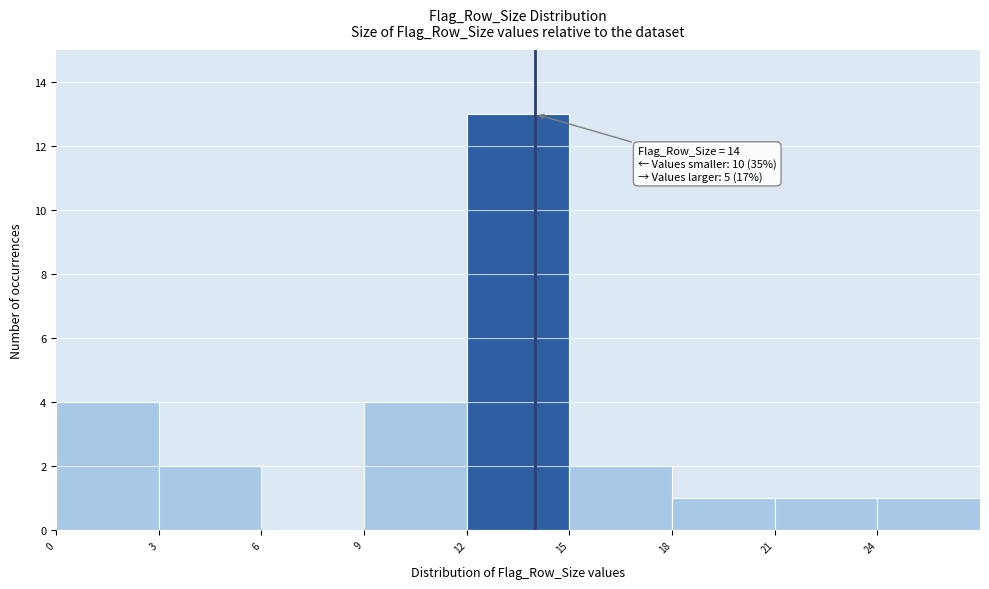

Which range on the x-axis has the tallest bar?

12 to 15